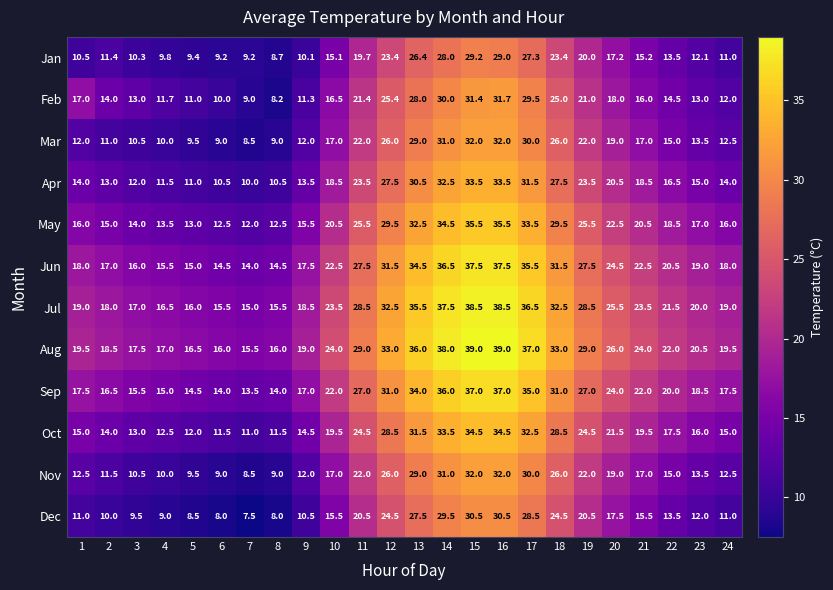

Is it true that May equals 28.2 at 10?

False